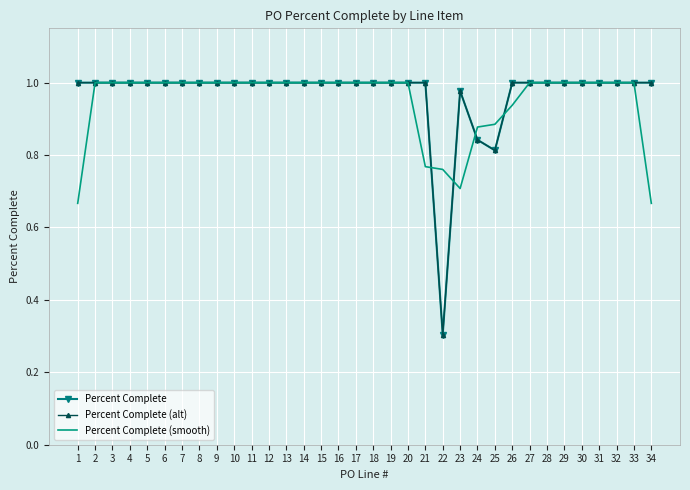

What is the total value across all series at 26?

2.9